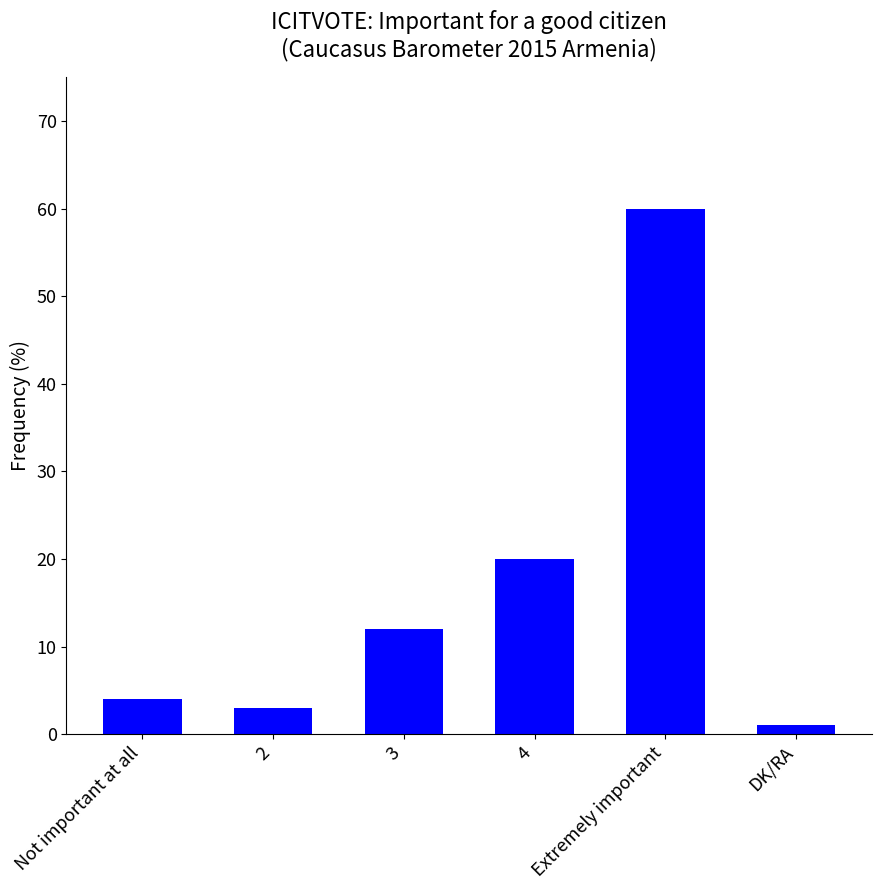

Reading left to right, extract all data points from this chart.

4	3	12	20	60	1